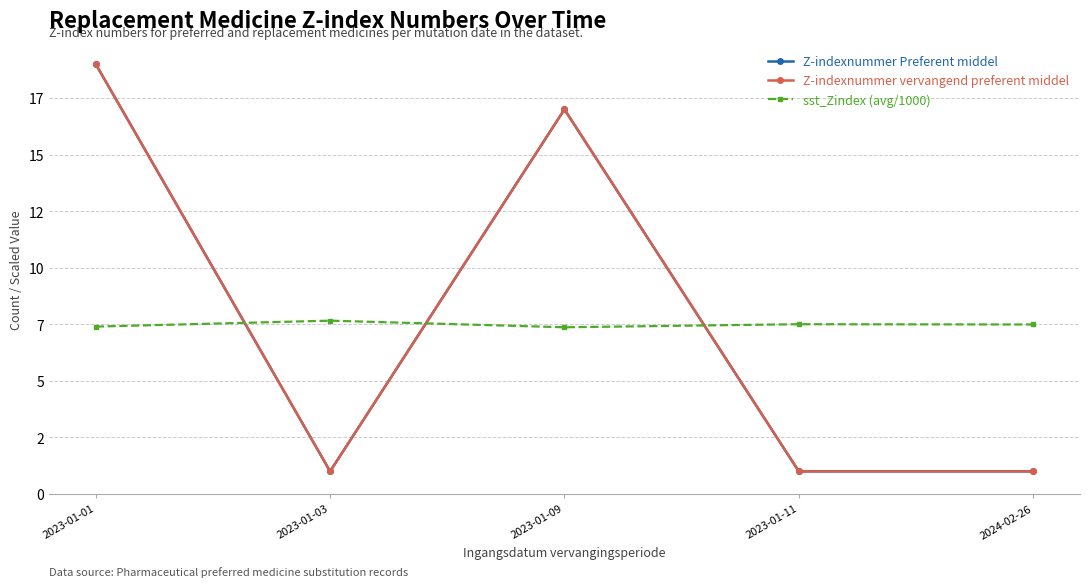

Which series has the largest range (max minus min)?

Z-indexnummer Preferent middel